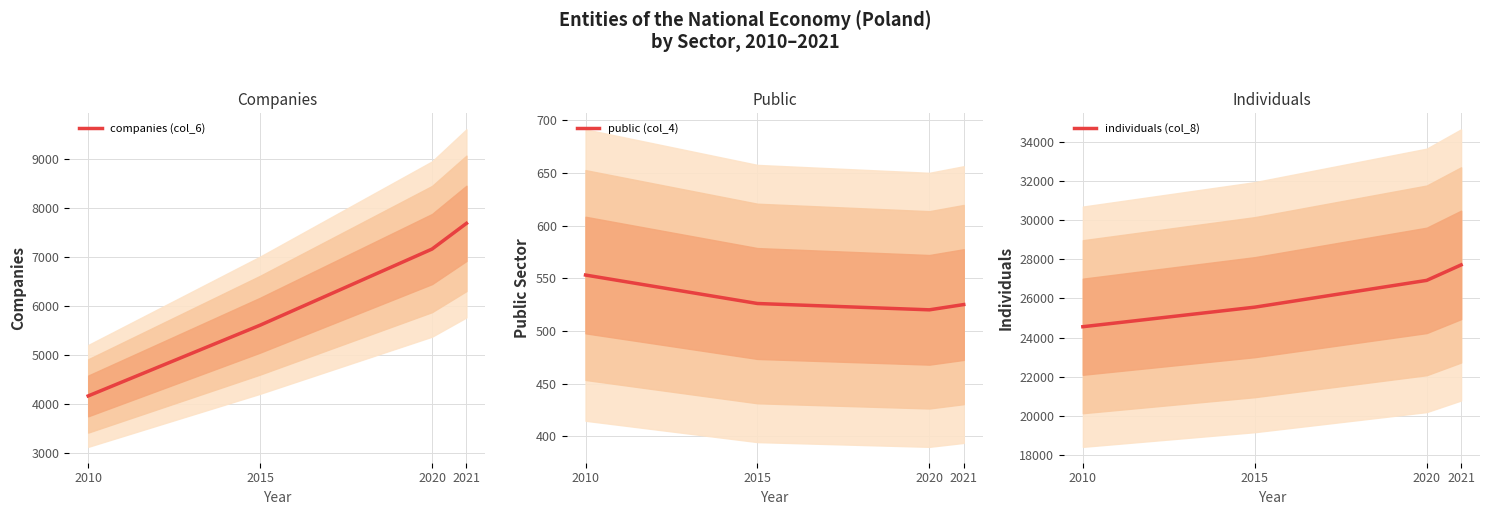

Reading right to left, list all the values displayed in this chart.

companies (col_6): 2021=7679	2020=7155	2015=5601	2010=4157
public (col_4): 2021=525	2020=520	2015=526	2010=553
individuals (col_8): 2021=27716	2020=26926	2015=25557	2010=24558